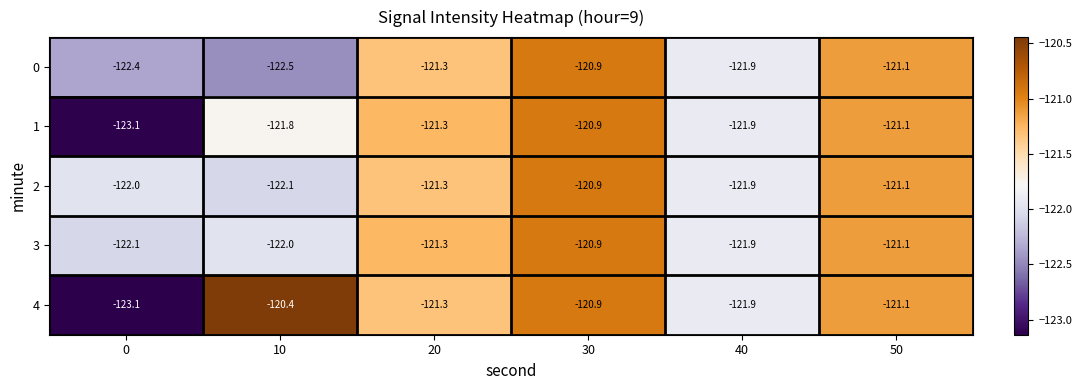

What is the difference between the maximum and minimum values in the 0 series?

1.6